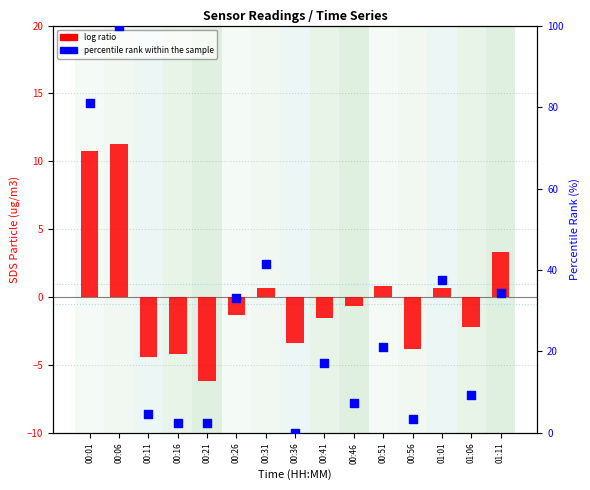

Is the value of percentile rank within the sample at 00:06 greater than the value of log ratio at 01:06?

Yes